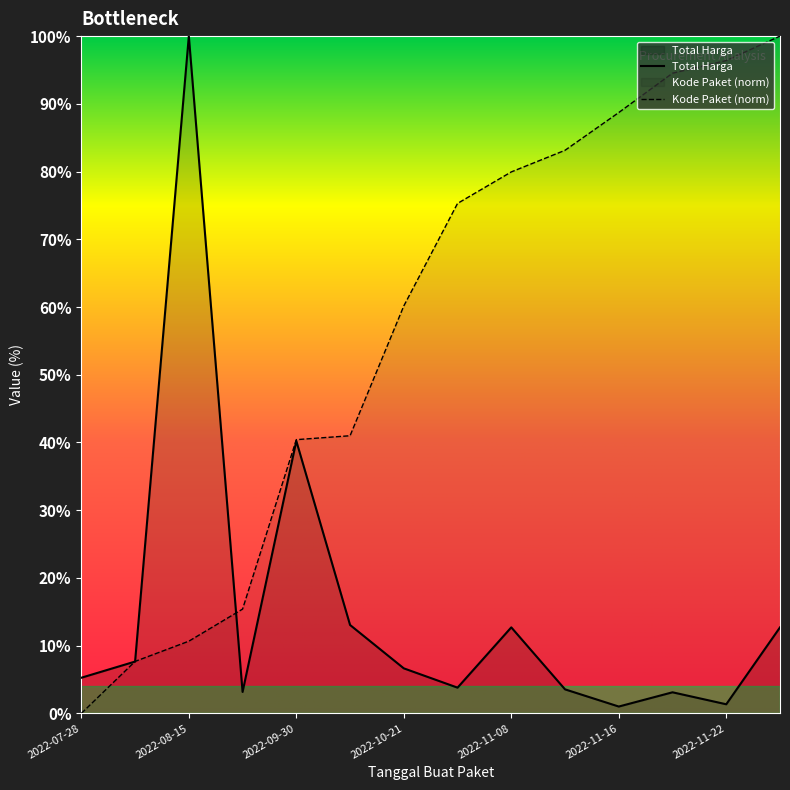

In Total Harga, how many points are lower than both neighbors (excluding endpoints)?

4